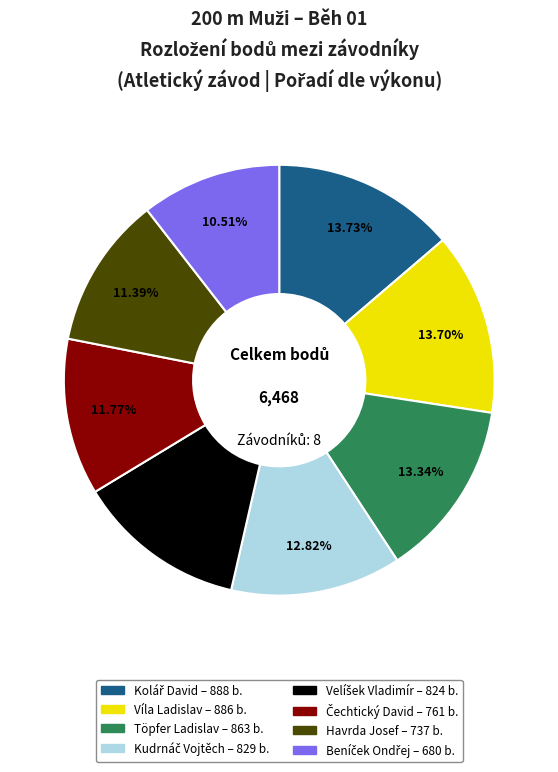

Is Töpfer Ladislav the majority of the pie?

No